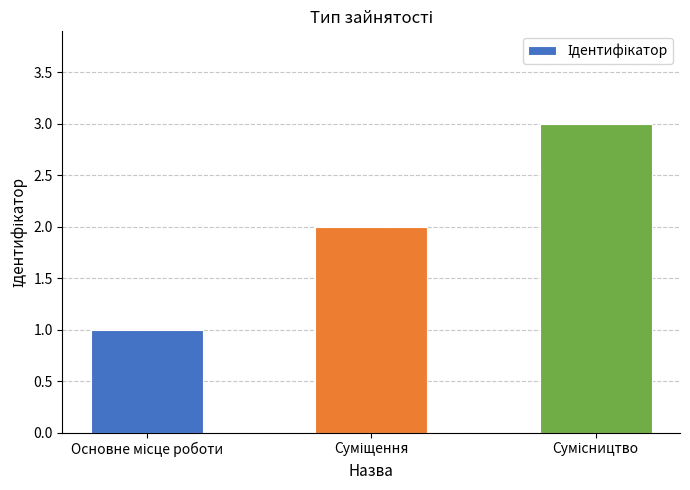

Reading left to right, list all the values displayed in this chart.

1	2	3